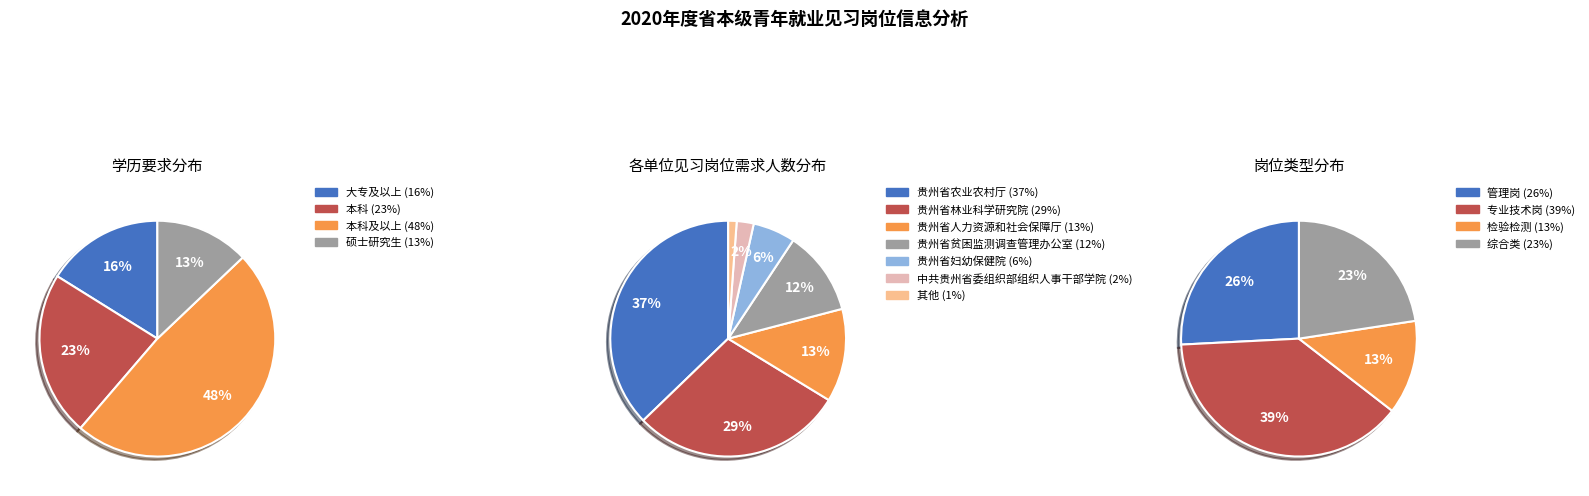

To the nearest percent, what is the combined percentage of 大专及以上 and 硕士研究生?

29%